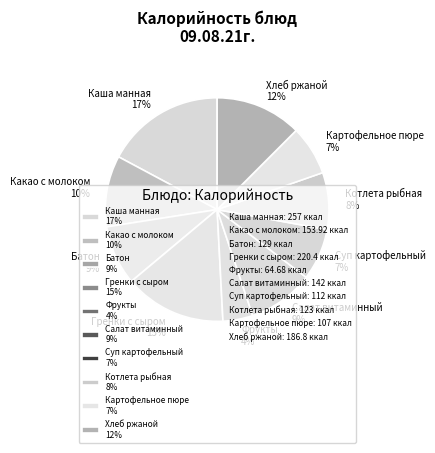

Combined, do Хлеб ржаной and Гренки с сыром account for over 50%?

No